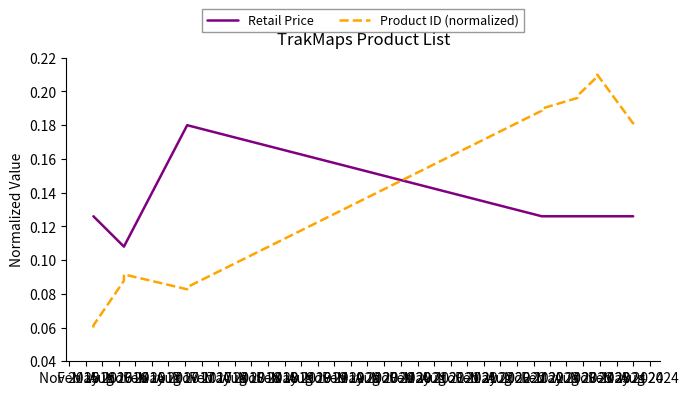

Count the Retail Price values in the range 0 to 1.

16